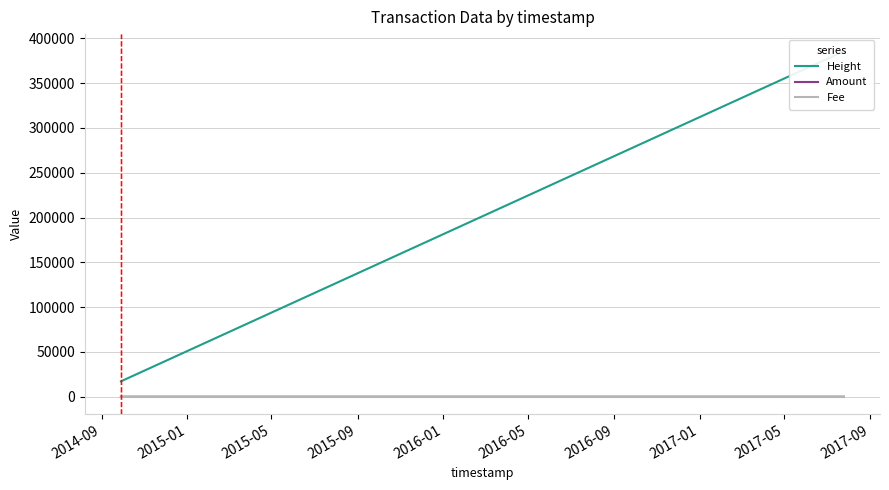

At how many categories does at least one series exceed 385367?

1